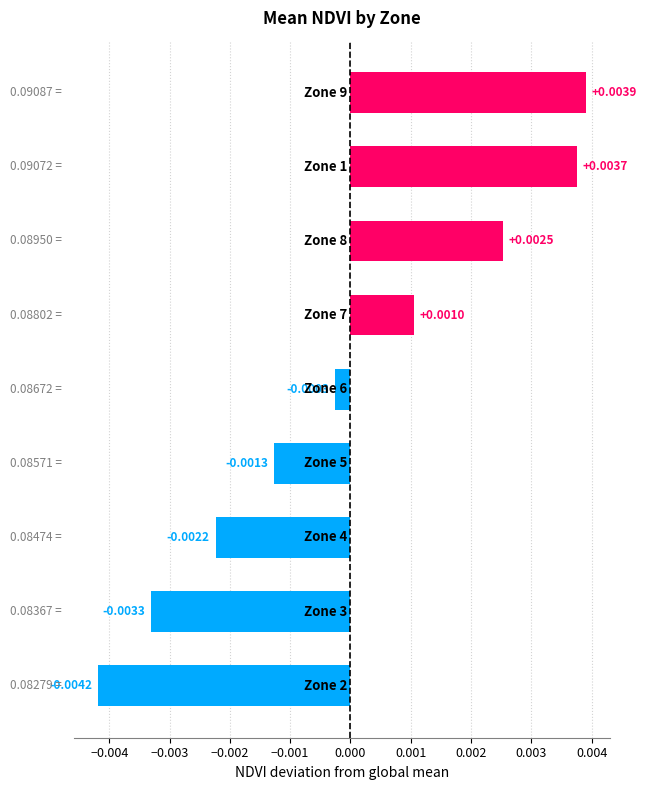

How many bars are there in total?

9